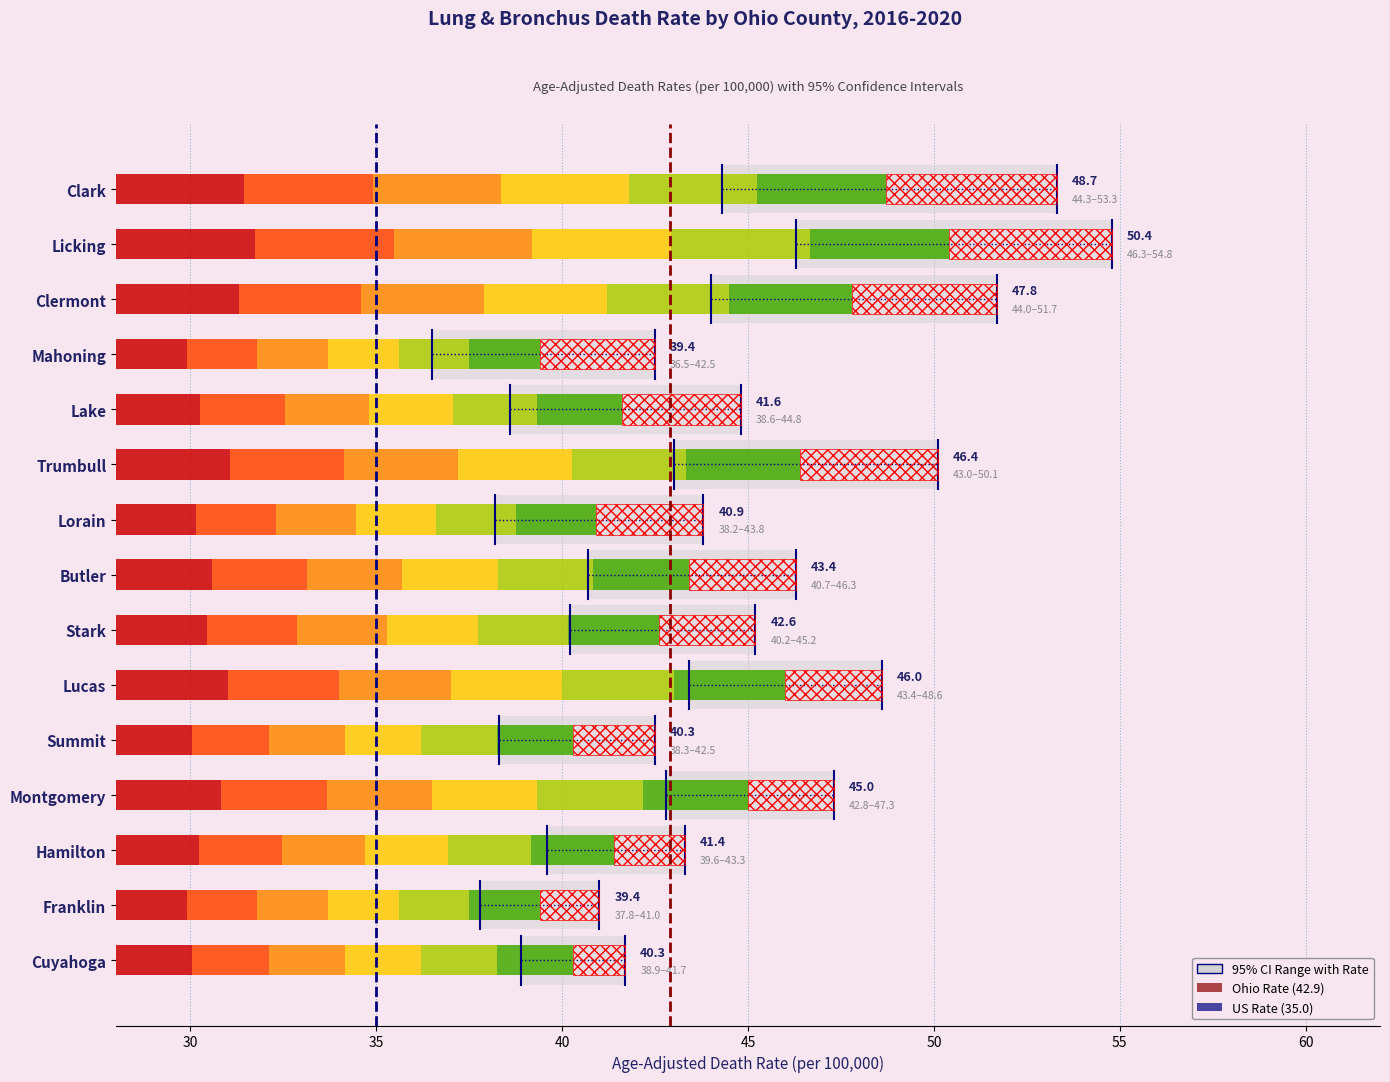

Which series changed the most between 25 and 30?

Ohio Rate (42.9)